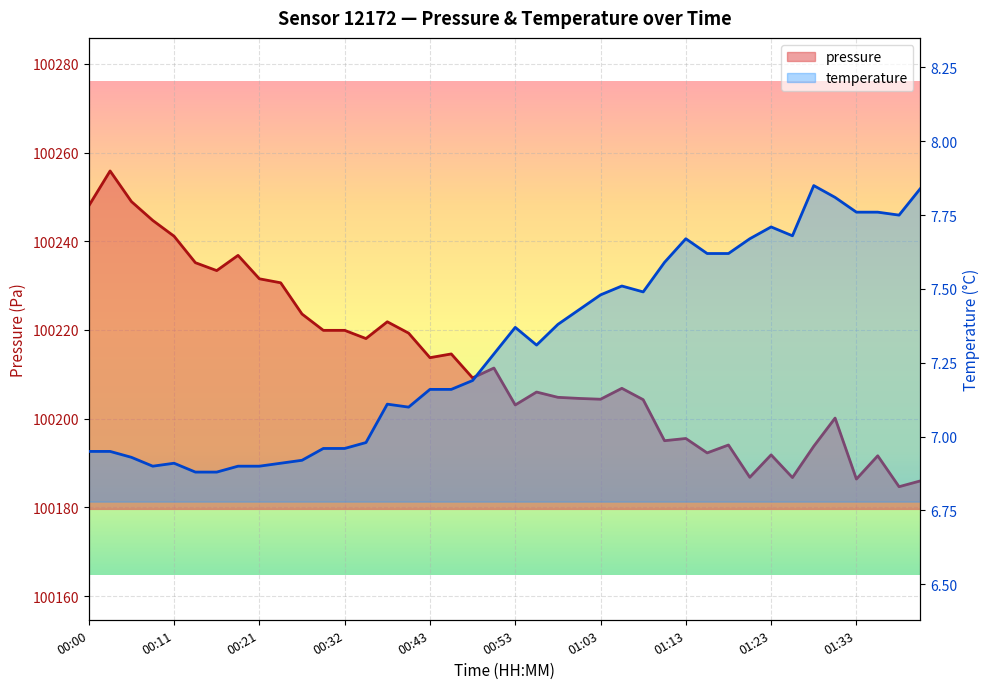

At which category does pressure reach its first local valley?

00:16